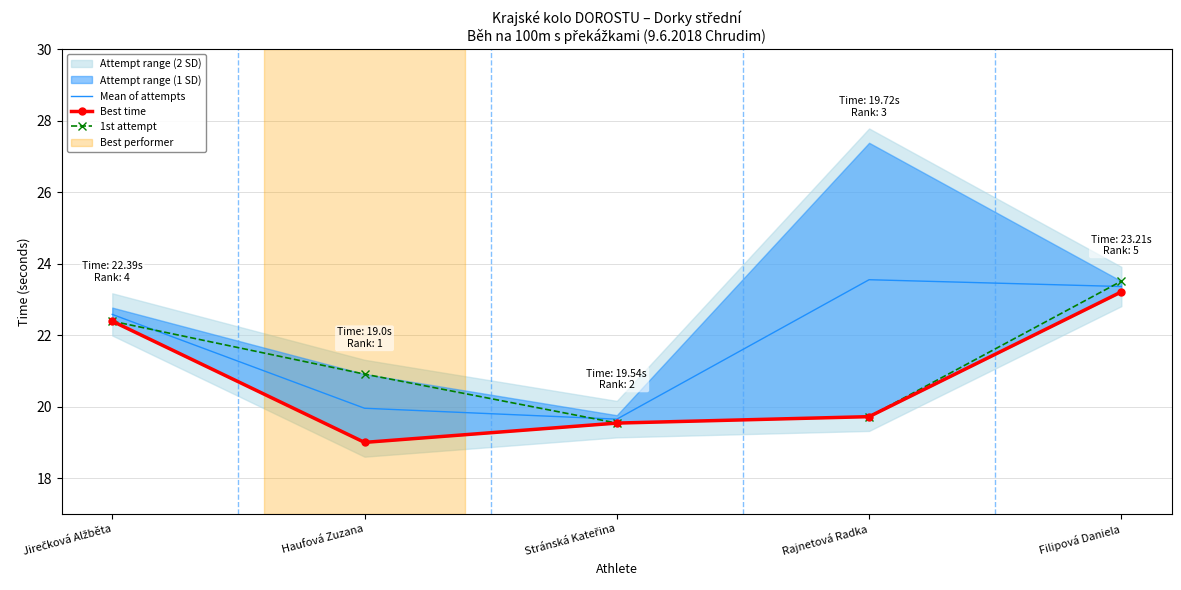

What is the difference between the maximum and minimum values in the 1st attempt series?

4.0